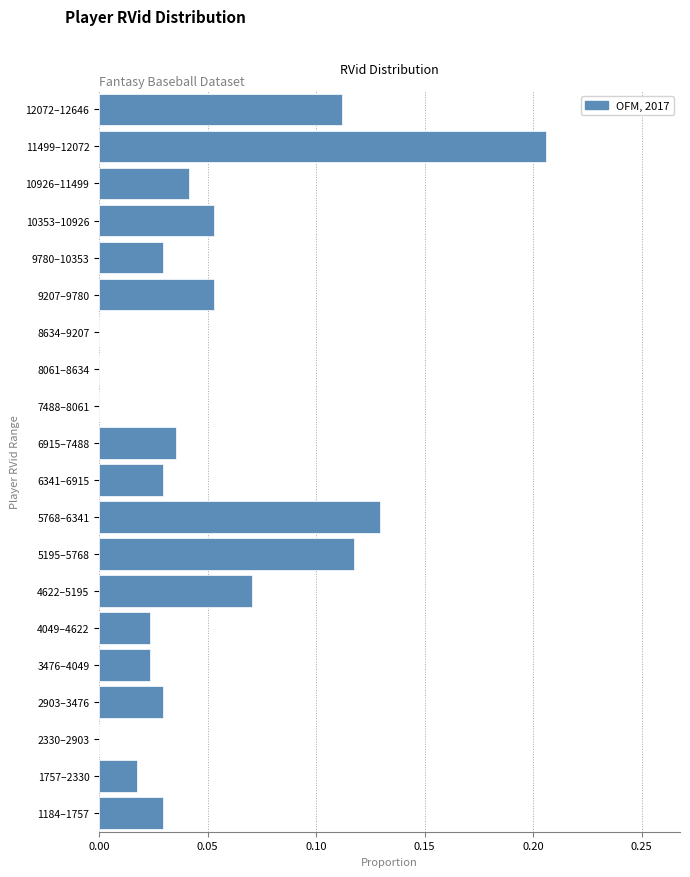

What is the change in value from 2330–2903 to 9207–9780?

+0.1